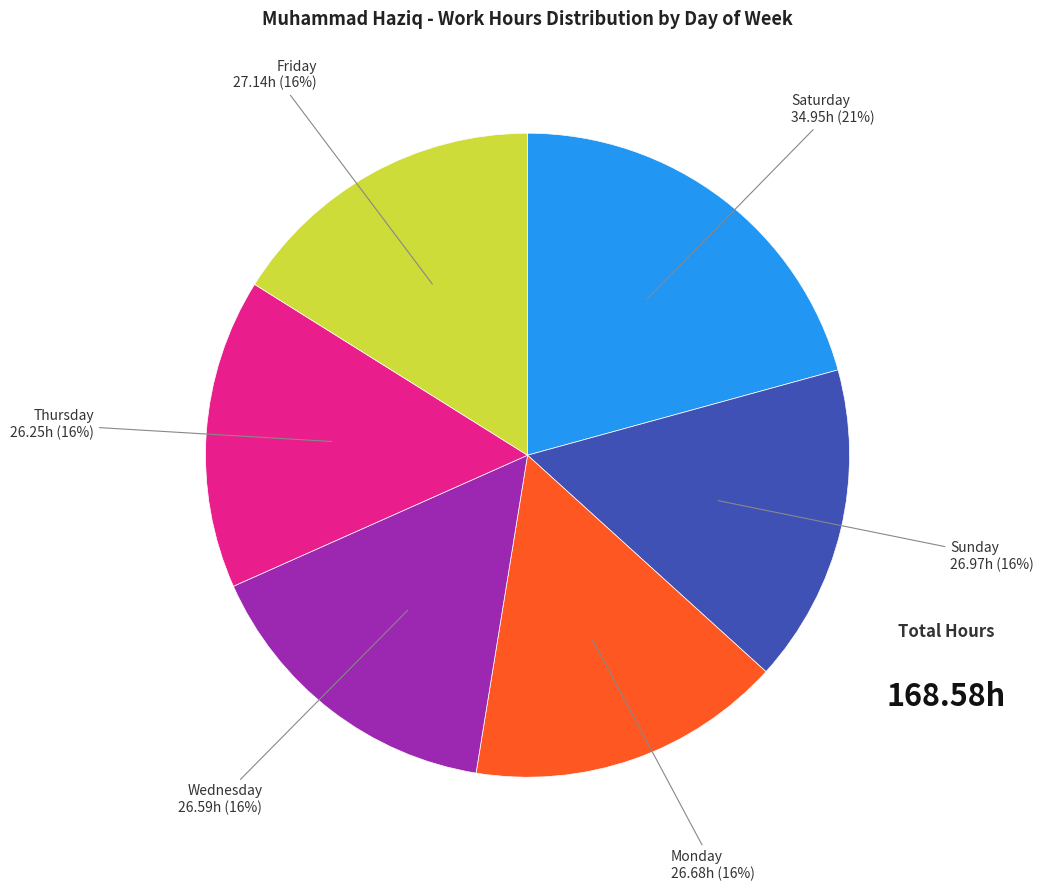

Combined, do Monday and Sunday account for over 50%?

No